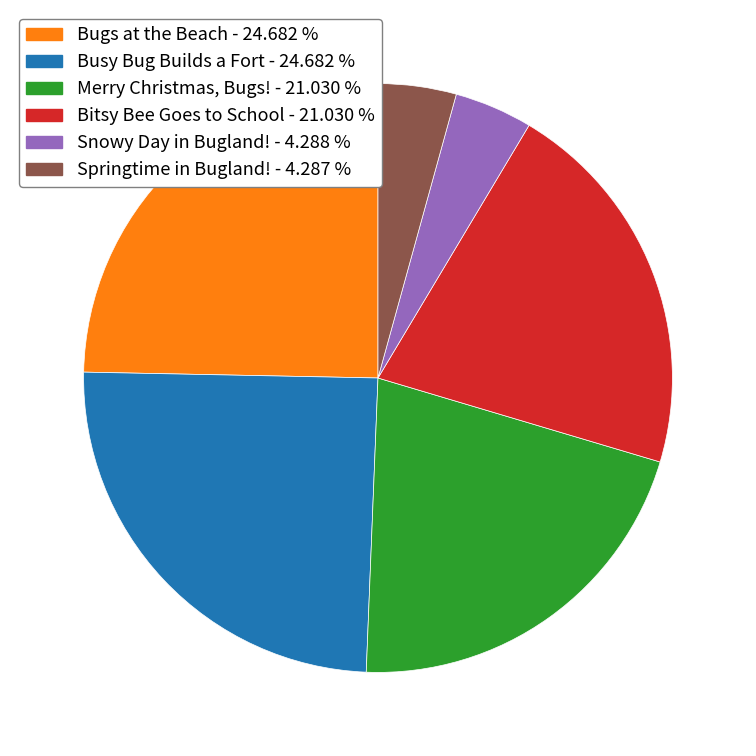

Does Springtime in Bugland! - 4.287 % account for over 50% of the chart?

No